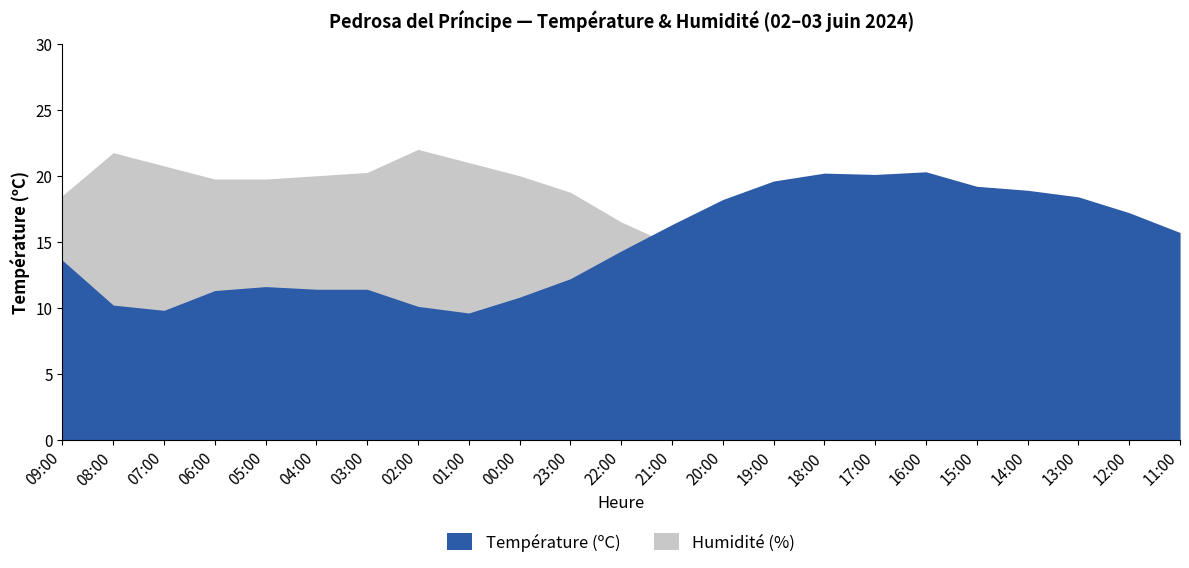

At which label does Humidité (%) first exceed 66?

09:00